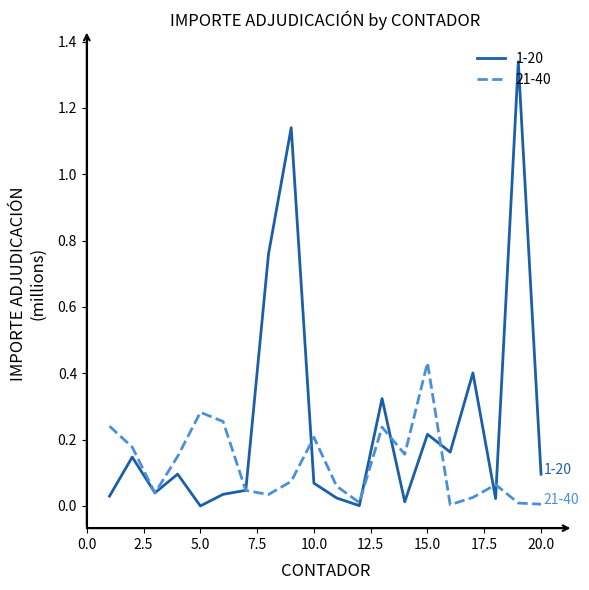

Which series has the largest total across all categories?

1-20